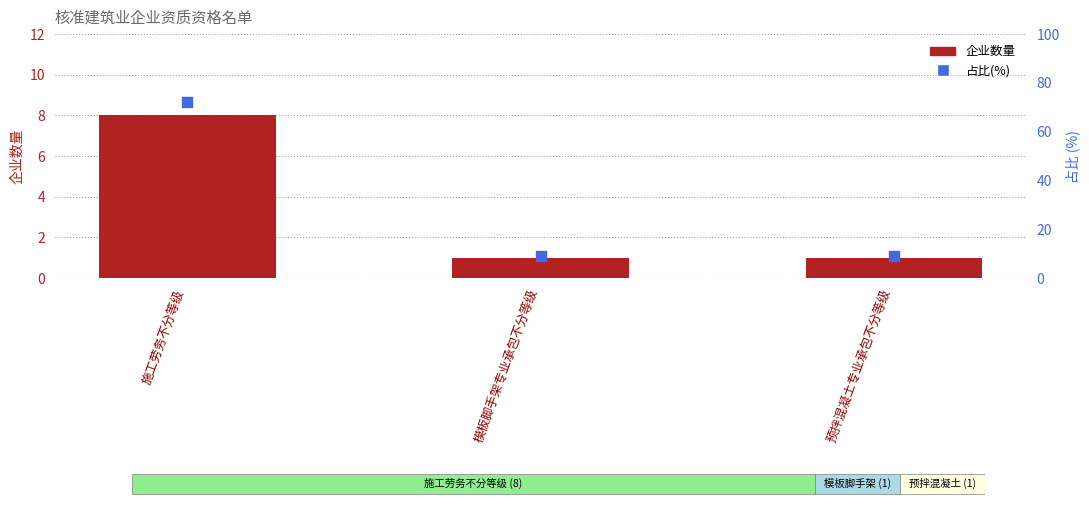

What are all the series names shown in the legend?

企业数量, 占比(%)